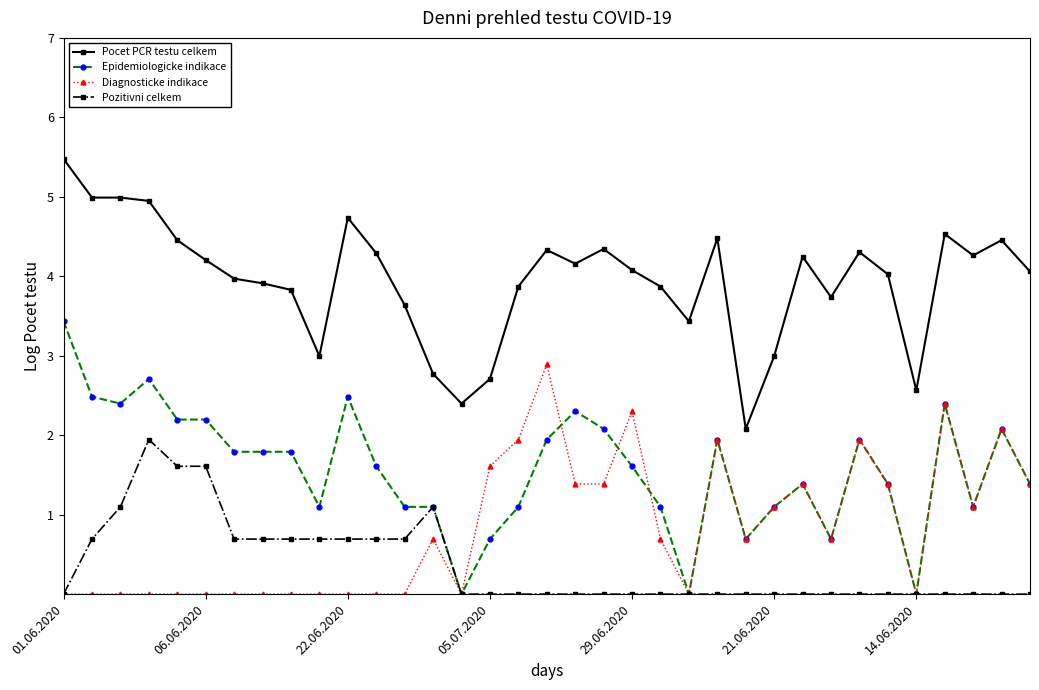

True or false: Pocet PCR testu celkem and Epidemiologicke indikace cross at least once.

False